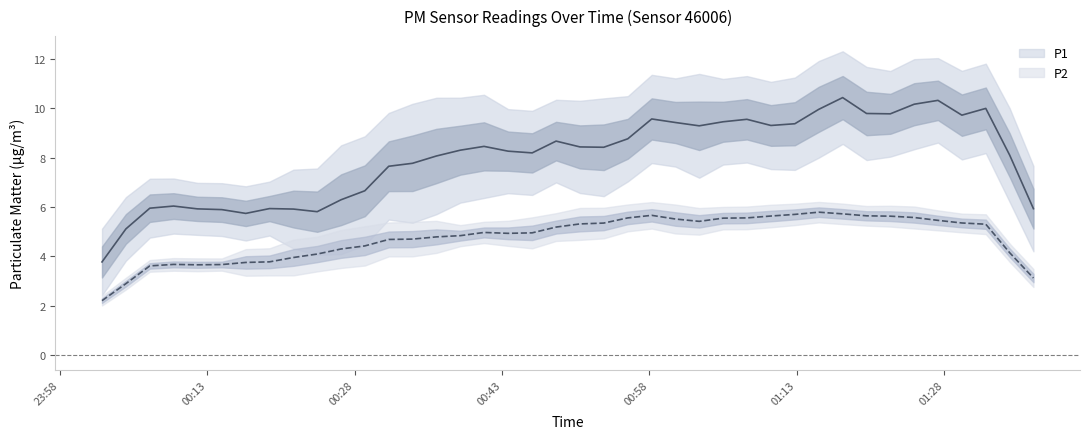

True or false: P2 and P1 intersect in this chart.

False